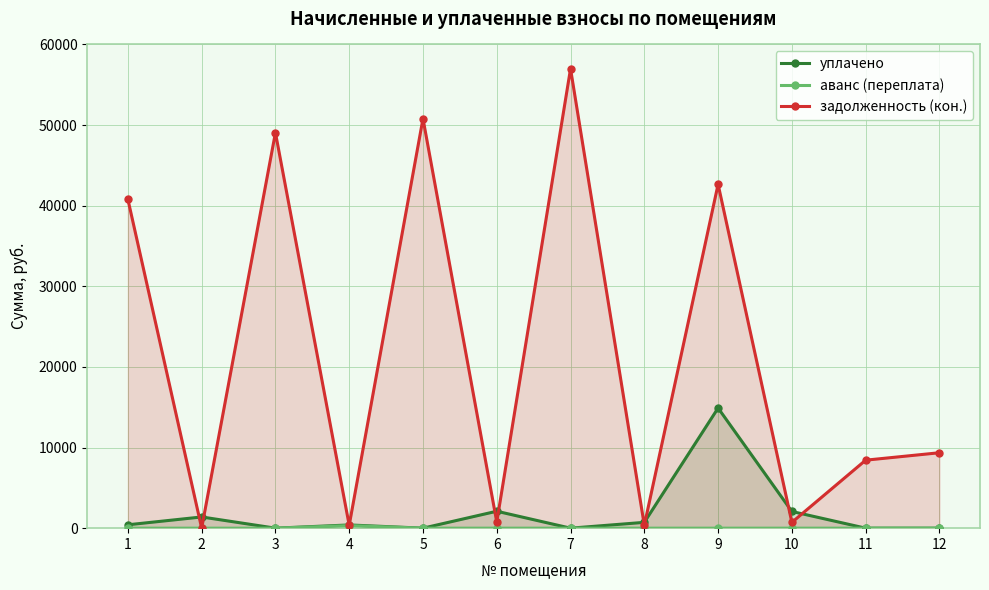

Where does the задолженность (кон.) series first go above 9356?

1